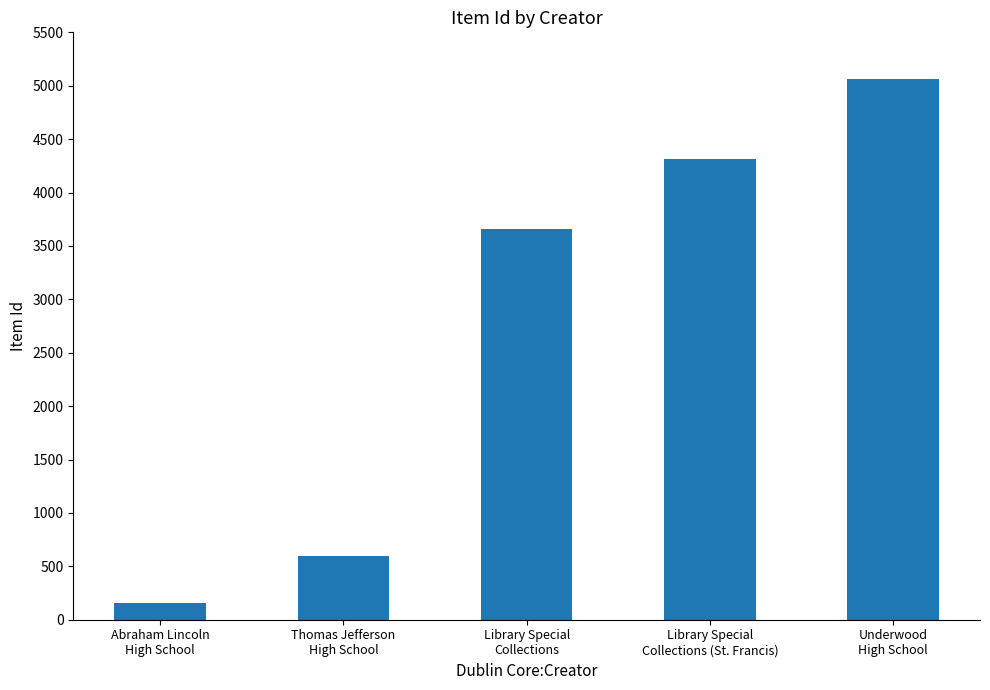

What is the minimum value shown in the chart?

156